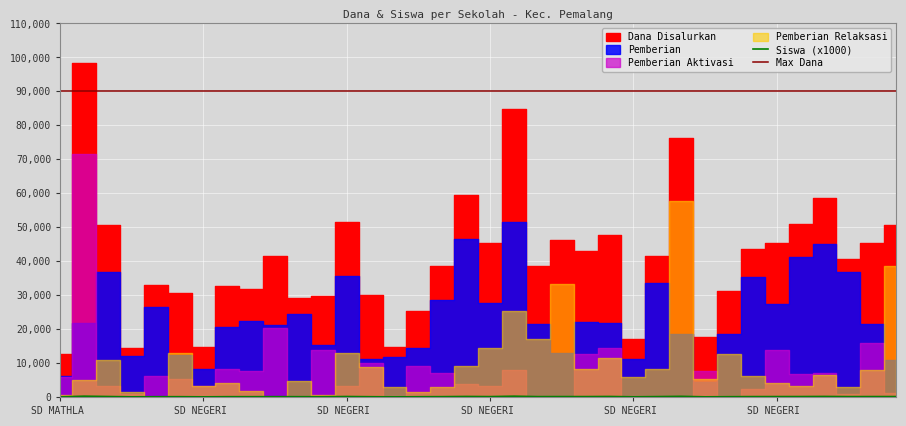

Reading left to right, transcribe all the data shown in this chart.

Dana Disalurkan: SD MATHLA UL ANWAR=12600000	SD MUHAMMADIYAH KEBONDALEM PEMALANG=98325000	SD NEGERI 01 BANJARMULYA=50625000	SD NEGERI 01 BOJONGBATA=14400000	SD NEGERI 01 BOJONGNANGKA=32850000	SD NEGERI 01 DANASARI=30600000	SD NEGERI 01 KEBONDALEM=14850000	SD NEGERI 01 KRAMAT=32625000	SD NEGERI 01 LAWANGREJO=31725000	SD NEGERI 01 MENGORI=41400000	SD NEGERI 01 MULYOHARJO=29025000	SD NEGERI 01 PADURAKSA=29700000	SD NEGERI 01 PEGONGSORAN=51525000	SD NEGERI 01 PELUTAN=29925000	SD NEGERI 01 SARADAN=14625000	SD NEGERI 01 SEWAKA=25200000	SD NEGERI 01 SUMBERHARJO=38700000	SD NEGERI 01 SUNGAPAN=59625000	SD NEGERI 01 SURAJAYA=45225000	SD NEGERI 01 TAMBAKREJO=84825000	SD NEGERI 01 TANJUNGSARI=38475000	SD NEGERI 01 WANAMULYA=46125000	SD NEGERI 01 WIDURI=42975000	SD NEGERI 02 BANJARMULYA=47700000	SD NEGERI 02 BOJONGBATA=17100000	SD NEGERI 02 BOJONGNANGKA=41625000	SD NEGERI 02 DANASARI=76275000	SD NEGERI 02 KEBONDALEM=17550000	SD NEGERI 02 KRAMAT=31275000	SD NEGERI 02 LAWANGREJO=43650000	SD NEGERI 02 MENGORI=45225000	SD NEGERI 02 MULYOHARJO=51075000	SD NEGERI 02 PADURAKSA=58725000	SD NEGERI 02 PEGONGSORAN=40725000	SD NEGERI 02 PELUTAN=45225000	SD NEGERI 02 SARADAN=50625000
Siswa: SD MATHLA UL ANWAR=29	SD MUHAMMADIYAH KEBONDALEM PEMALANG=229	SD NEGERI 01 BANJARMULYA=133	SD NEGERI 01 BOJONGBATA=37	SD NEGERI 01 BOJONGNANGKA=80	SD NEGERI 01 DANASARI=80	SD NEGERI 01 KEBONDALEM=39	SD NEGERI 01 KRAMAT=82	SD NEGERI 01 LAWANGREJO=81	SD NEGERI 01 MENGORI=96	SD NEGERI 01 MULYOHARJO=77	SD NEGERI 01 PADURAKSA=71	SD NEGERI 01 PEGONGSORAN=133	SD NEGERI 01 PELUTAN=74	SD NEGERI 01 SARADAN=35	SD NEGERI 01 SEWAKA=68	SD NEGERI 01 SUMBERHARJO=94	SD NEGERI 01 SUNGAPAN=149	SD NEGERI 01 SURAJAYA=106	SD NEGERI 01 TAMBAKREJO=226	SD NEGERI 01 TANJUNGSARI=103	SD NEGERI 01 WANAMULYA=112	SD NEGERI 01 WIDURI=110	SD NEGERI 02 BANJARMULYA=143	SD NEGERI 02 BOJONGBATA=45	SD NEGERI 02 BOJONGNANGKA=108	SD NEGERI 02 DANASARI=181	SD NEGERI 02 KEBONDALEM=41	SD NEGERI 02 KRAMAT=86	SD NEGERI 02 LAWANGREJO=109	SD NEGERI 02 MENGORI=116	SD NEGERI 02 MULYOHARJO=122	SD NEGERI 02 PADURAKSA=151	SD NEGERI 02 PEGONGSORAN=105	SD NEGERI 02 PELUTAN=118	SD NEGERI 02 SARADAN=119
Pemberian: SD MATHLA UL ANWAR=6300000	SD MUHAMMADIYAH KEBONDALEM PEMALANG=21825000	SD NEGERI 01 BANJARMULYA=36675000	SD NEGERI 01 BOJONGBATA=11925000	SD NEGERI 01 BOJONGNANGKA=26550000	SD NEGERI 01 DANASARI=12375000	SD NEGERI 01 KEBONDALEM=8325000	SD NEGERI 01 KRAMAT=20475000	SD NEGERI 01 LAWANGREJO=22275000	SD NEGERI 01 MENGORI=21150000	SD NEGERI 01 MULYOHARJO=24300000	SD NEGERI 01 PADURAKSA=15300000	SD NEGERI 01 PEGONGSORAN=35550000	SD NEGERI 01 PELUTAN=11250000	SD NEGERI 01 SARADAN=11700000	SD NEGERI 01 SEWAKA=14400000	SD NEGERI 01 SUMBERHARJO=28575000	SD NEGERI 01 SUNGAPAN=46575000	SD NEGERI 01 SURAJAYA=27675000	SD NEGERI 01 TAMBAKREJO=51525000	SD NEGERI 01 TANJUNGSARI=21375000	SD NEGERI 01 WANAMULYA=12825000	SD NEGERI 01 WIDURI=22050000	SD NEGERI 02 BANJARMULYA=21825000	SD NEGERI 02 BOJONGBATA=11250000	SD NEGERI 02 BOJONGNANGKA=33525000	SD NEGERI 02 DANASARI=18675000	SD NEGERI 02 KEBONDALEM=4500000	SD NEGERI 02 KRAMAT=18450000	SD NEGERI 02 LAWANGREJO=35325000	SD NEGERI 02 MENGORI=27450000	SD NEGERI 02 MULYOHARJO=41175000	SD NEGERI 02 PADURAKSA=45000000	SD NEGERI 02 PEGONGSORAN=36900000	SD NEGERI 02 PELUTAN=21375000	SD NEGERI 02 SARADAN=11025000
Pemberian Aktivasi: SD MATHLA UL ANWAR=5850000	SD MUHAMMADIYAH KEBONDALEM PEMALANG=71550000	SD NEGERI 01 BANJARMULYA=3150000	SD NEGERI 01 BOJONGBATA=900000	SD NEGERI 01 BOJONGNANGKA=6300000	SD NEGERI 01 DANASARI=5400000	SD NEGERI 01 KEBONDALEM=3150000	SD NEGERI 01 KRAMAT=8100000	SD NEGERI 01 LAWANGREJO=7650000	SD NEGERI 01 MENGORI=20250000	SD NEGERI 01 MULYOHARJO=0	SD NEGERI 01 PADURAKSA=13950000	SD NEGERI 01 PEGONGSORAN=3150000	SD NEGERI 01 PELUTAN=9900000	SD NEGERI 01 SARADAN=0	SD NEGERI 01 SEWAKA=9225000	SD NEGERI 01 SUMBERHARJO=7200000	SD NEGERI 01 SUNGAPAN=3825000	SD NEGERI 01 SURAJAYA=3150000	SD NEGERI 01 TAMBAKREJO=7875000	SD NEGERI 01 TANJUNGSARI=0	SD NEGERI 01 WANAMULYA=0	SD NEGERI 01 WIDURI=12600000	SD NEGERI 02 BANJARMULYA=14400000	SD NEGERI 02 BOJONGBATA=0	SD NEGERI 02 BOJONGNANGKA=0	SD NEGERI 02 DANASARI=0	SD NEGERI 02 KEBONDALEM=7650000	SD NEGERI 02 KRAMAT=225000	SD NEGERI 02 LAWANGREJO=2250000	SD NEGERI 02 MENGORI=13725000	SD NEGERI 02 MULYOHARJO=6750000	SD NEGERI 02 PADURAKSA=7200000	SD NEGERI 02 PEGONGSORAN=900000	SD NEGERI 02 PELUTAN=15975000	SD NEGERI 02 SARADAN=1125000
Pemberian Relaksasi: SD MATHLA UL ANWAR=450000	SD MUHAMMADIYAH KEBONDALEM PEMALANG=4950000	SD NEGERI 01 BANJARMULYA=10800000	SD NEGERI 01 BOJONGBATA=1575000	SD NEGERI 01 BOJONGNANGKA=0	SD NEGERI 01 DANASARI=12825000	SD NEGERI 01 KEBONDALEM=3375000	SD NEGERI 01 KRAMAT=4050000	SD NEGERI 01 LAWANGREJO=1800000	SD NEGERI 01 MENGORI=0	SD NEGERI 01 MULYOHARJO=4725000	SD NEGERI 01 PADURAKSA=450000	SD NEGERI 01 PEGONGSORAN=12825000	SD NEGERI 01 PELUTAN=8775000	SD NEGERI 01 SARADAN=2925000	SD NEGERI 01 SEWAKA=1575000	SD NEGERI 01 SUMBERHARJO=2925000	SD NEGERI 01 SUNGAPAN=9225000	SD NEGERI 01 SURAJAYA=14400000	SD NEGERI 01 TAMBAKREJO=25425000	SD NEGERI 01 TANJUNGSARI=17100000	SD NEGERI 01 WANAMULYA=33300000	SD NEGERI 01 WIDURI=8325000	SD NEGERI 02 BANJARMULYA=11475000	SD NEGERI 02 BOJONGBATA=5850000	SD NEGERI 02 BOJONGNANGKA=8100000	SD NEGERI 02 DANASARI=57600000	SD NEGERI 02 KEBONDALEM=5400000	SD NEGERI 02 KRAMAT=12600000	SD NEGERI 02 LAWANGREJO=6075000	SD NEGERI 02 MENGORI=4050000	SD NEGERI 02 MULYOHARJO=3150000	SD NEGERI 02 PADURAKSA=6525000	SD NEGERI 02 PEGONGSORAN=2925000	SD NEGERI 02 PELUTAN=7875000	SD NEGERI 02 SARADAN=38475000